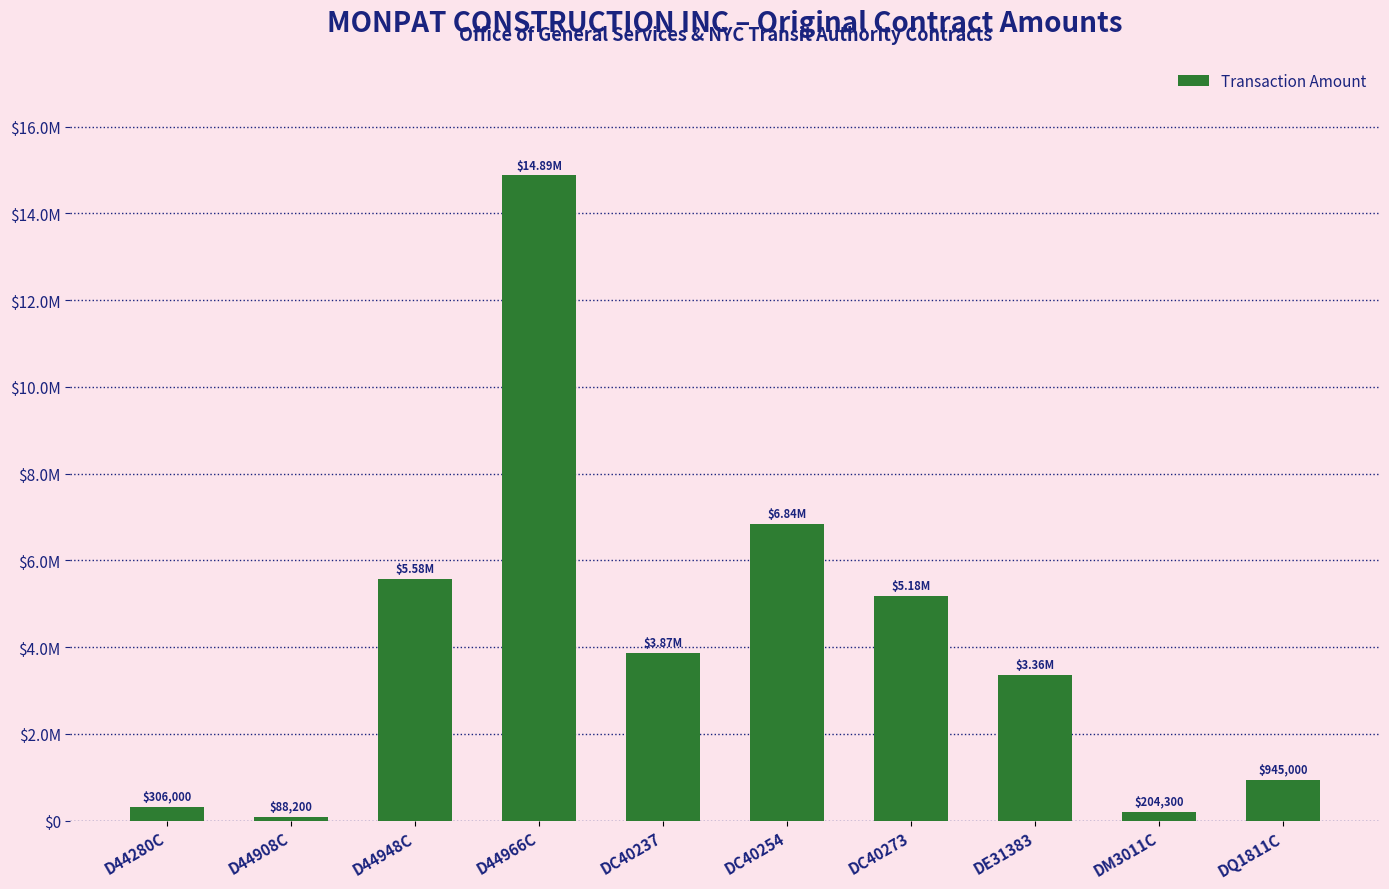

What is the average value?

4126050